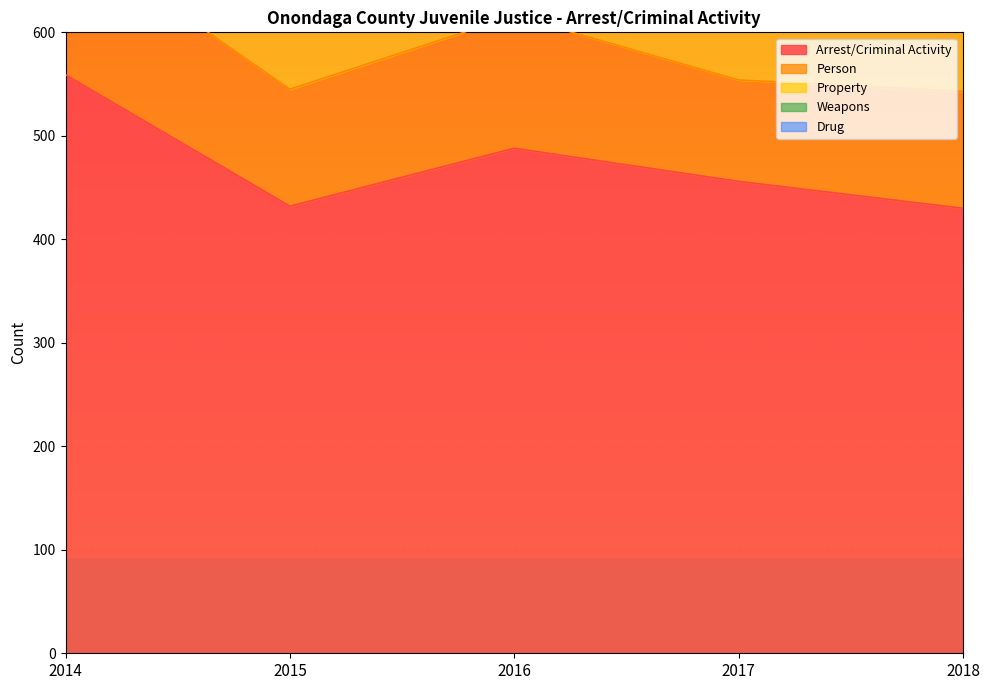

Count the number of data series in this chart.

5